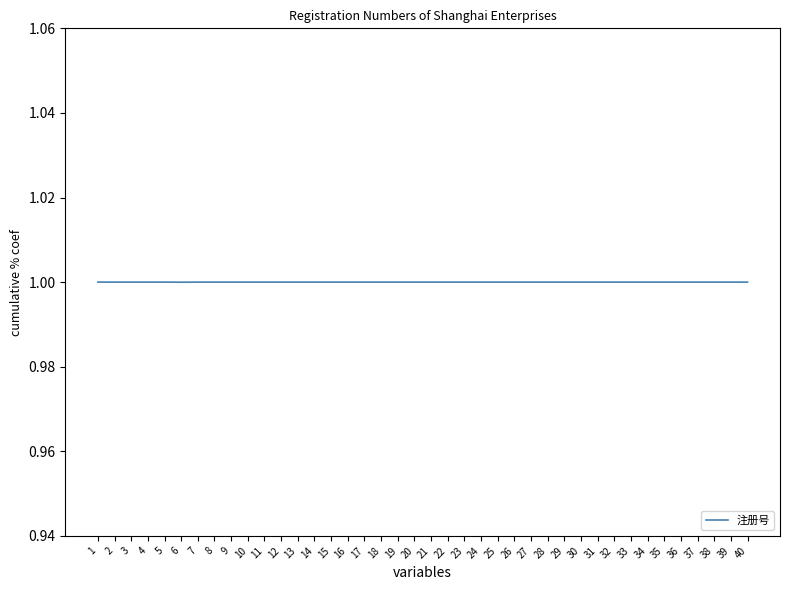

The chart shows a value of 1.3 at 18. True or false?

False